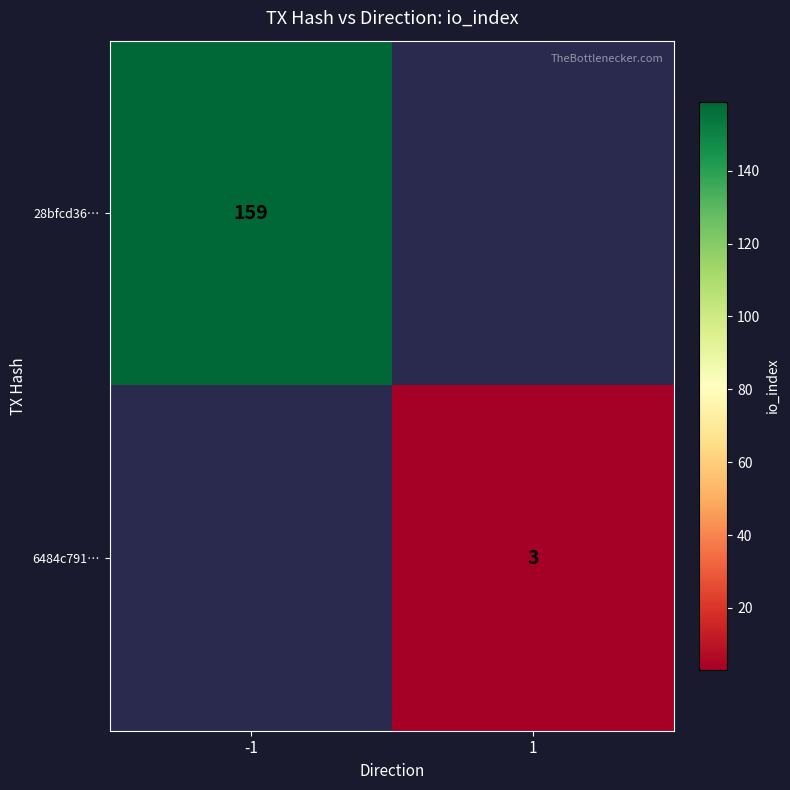

The value of 28bfcd36… at -1 is 159. True or false?

True